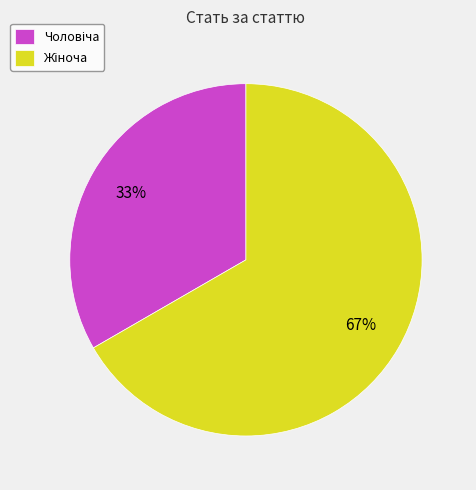

To the nearest percent, what is the average slice percentage?

50%